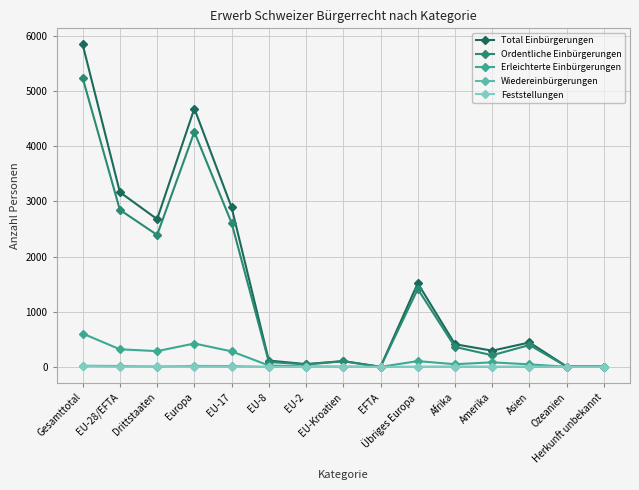

True or false: Ordentliche Einbürgerungen has more than 1 interior local peaks.

True